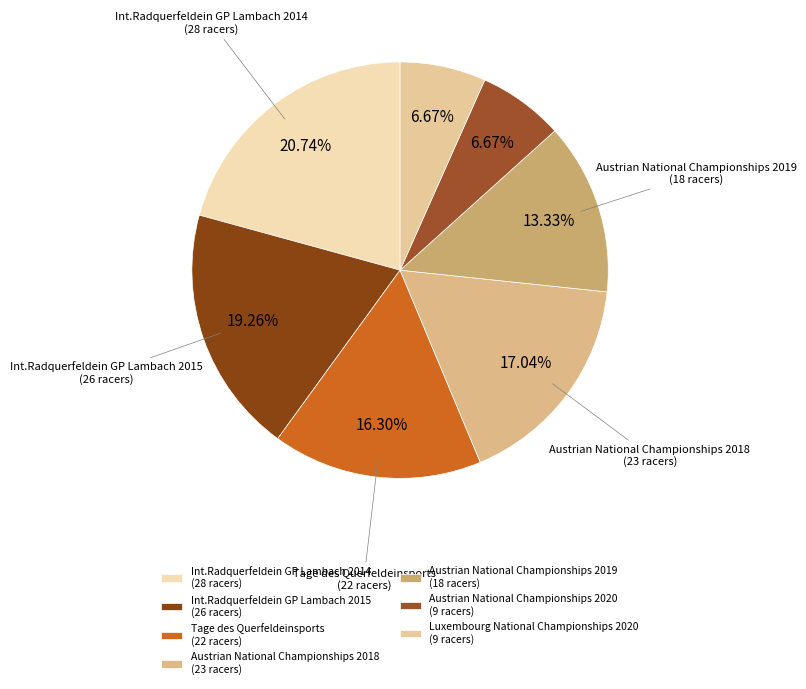

What percentage do Austrian National Championships 2020 and Austrian National Championships 2019 together represent?

20.0%